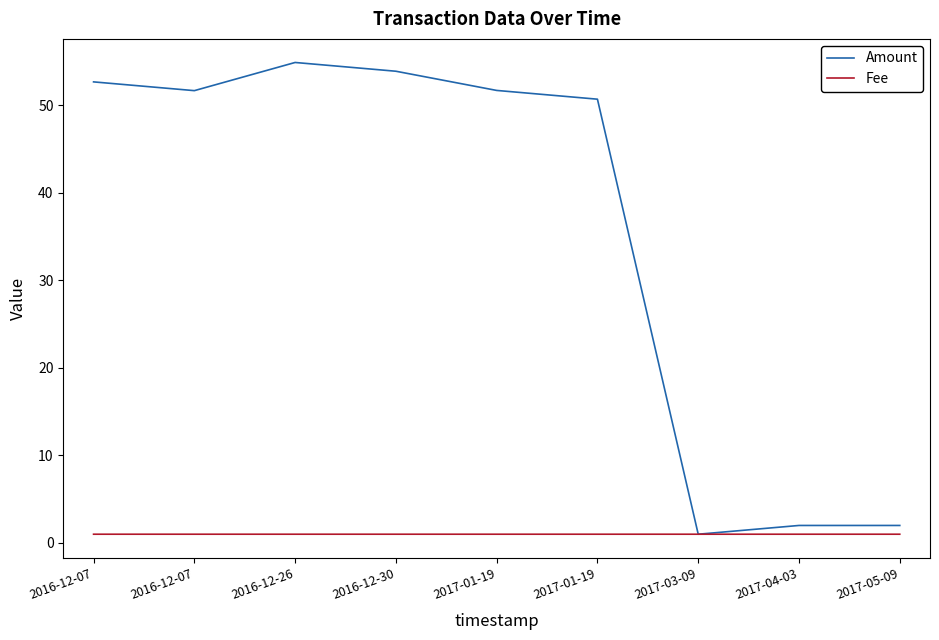

What are all the series names shown in the legend?

Amount, Fee